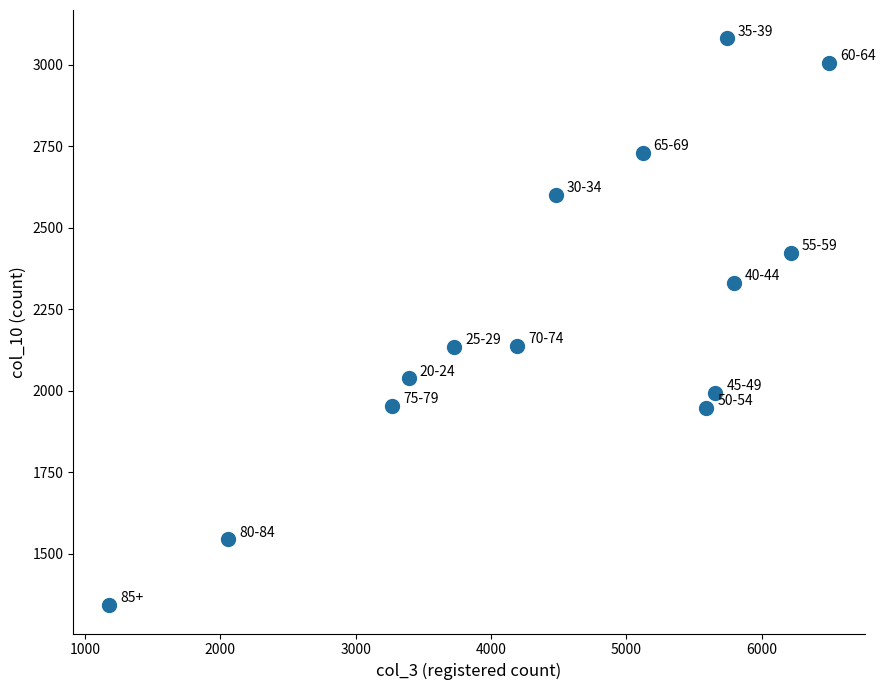

What is the range of X values (max minus min)?

5316